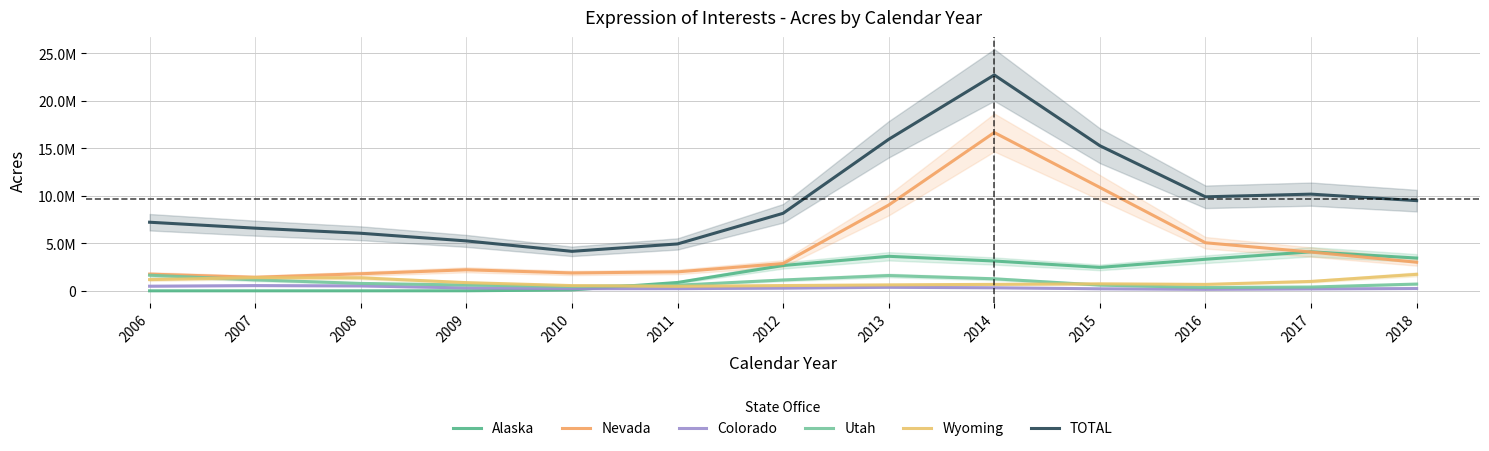

Between 2013 and 2007, which is larger?

2013